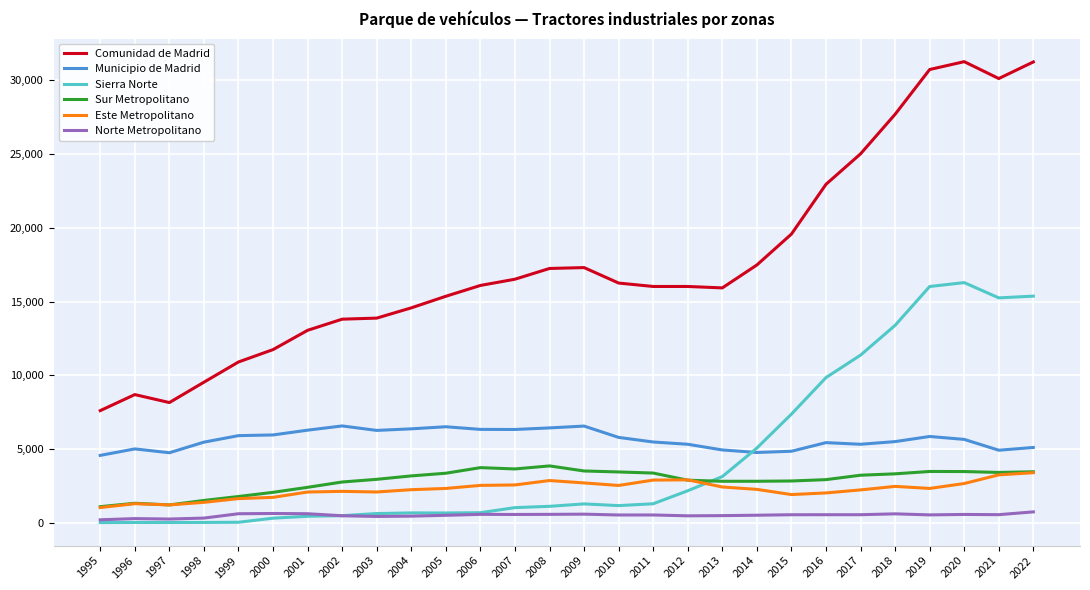

True or false: Norte Metropolitano and Este Metropolitano intersect in this chart.

False